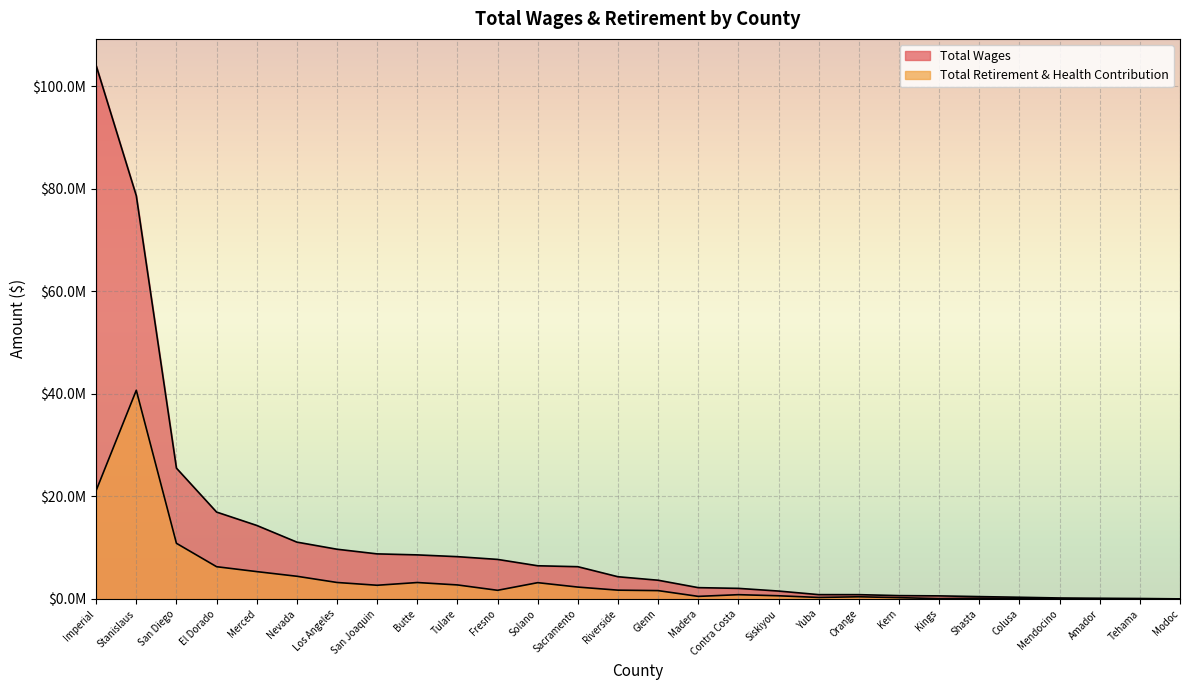

What is the minimum value for Total Wages?

11283.0